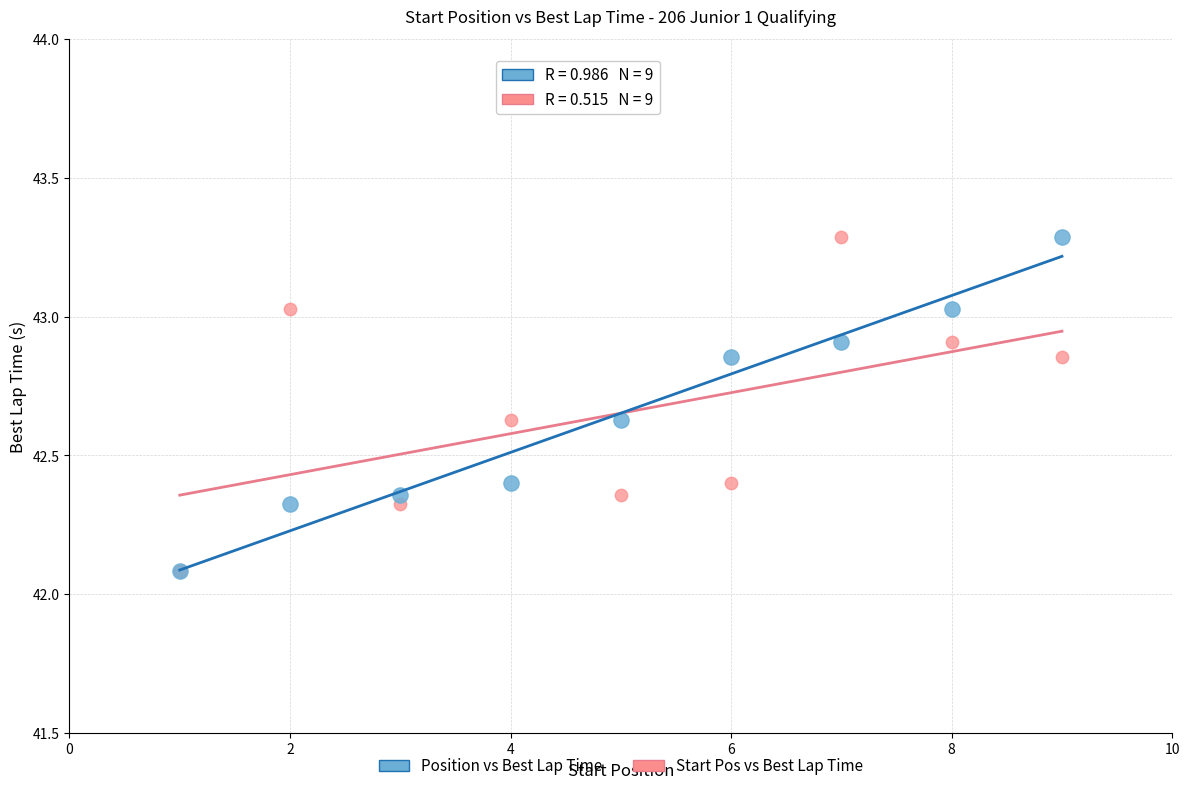

What are all the series names shown in the legend?

Position vs Best Lap Time, Start Pos vs Best Lap Time